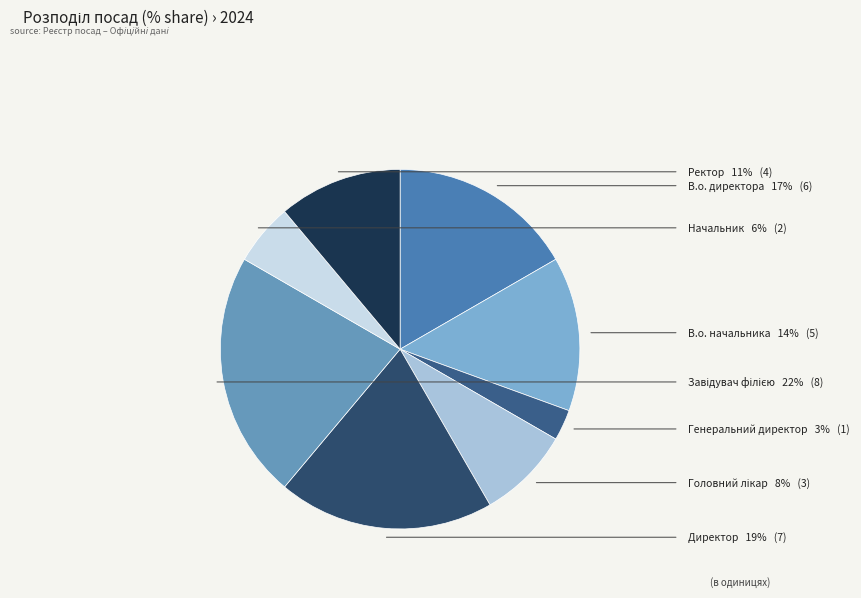

Combined, do В.о. начальника and В.о. директора account for over 50%?

No